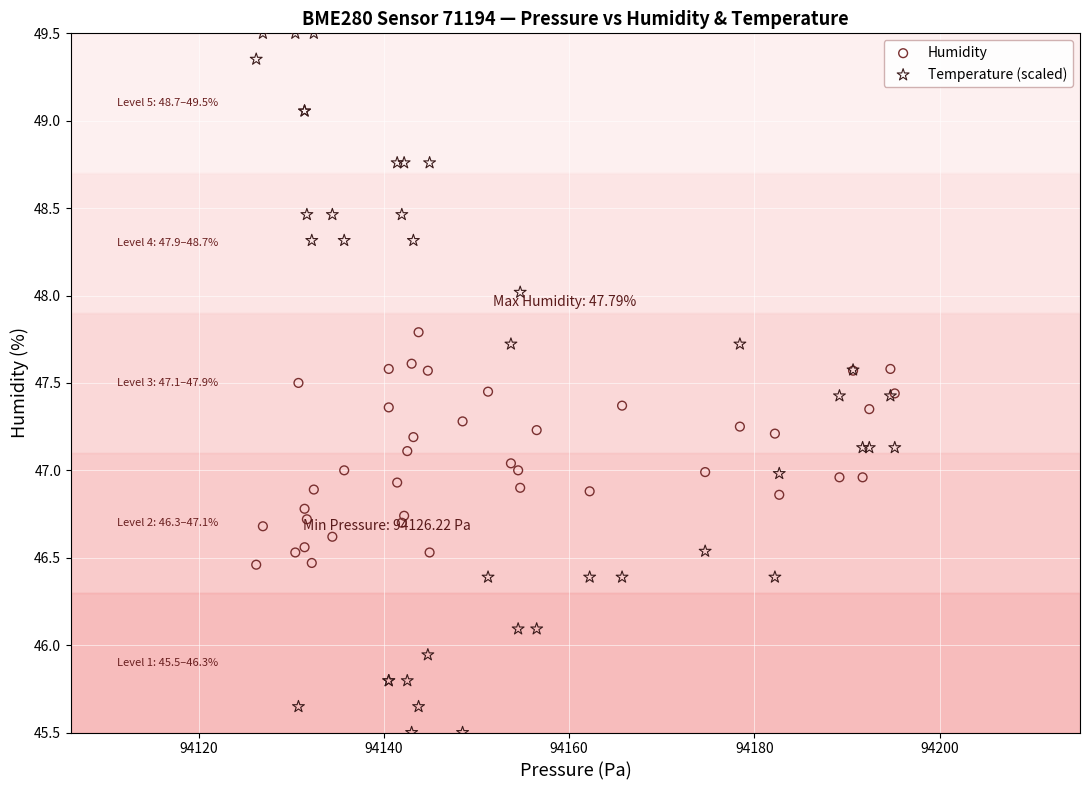

Which series reaches the maximum Y coordinate?

Temperature (scaled)